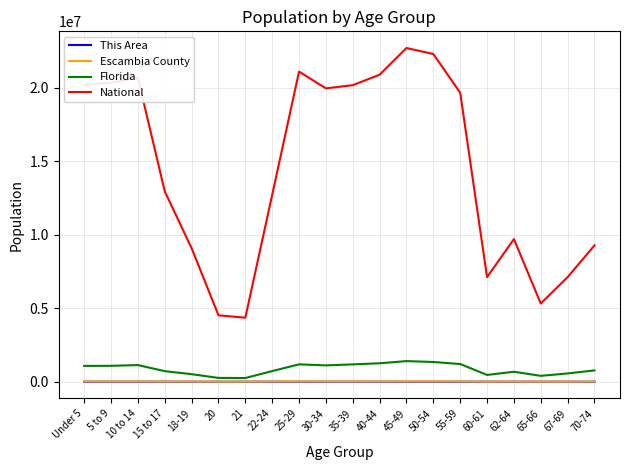

True or false: This Area and National cross at least once.

False